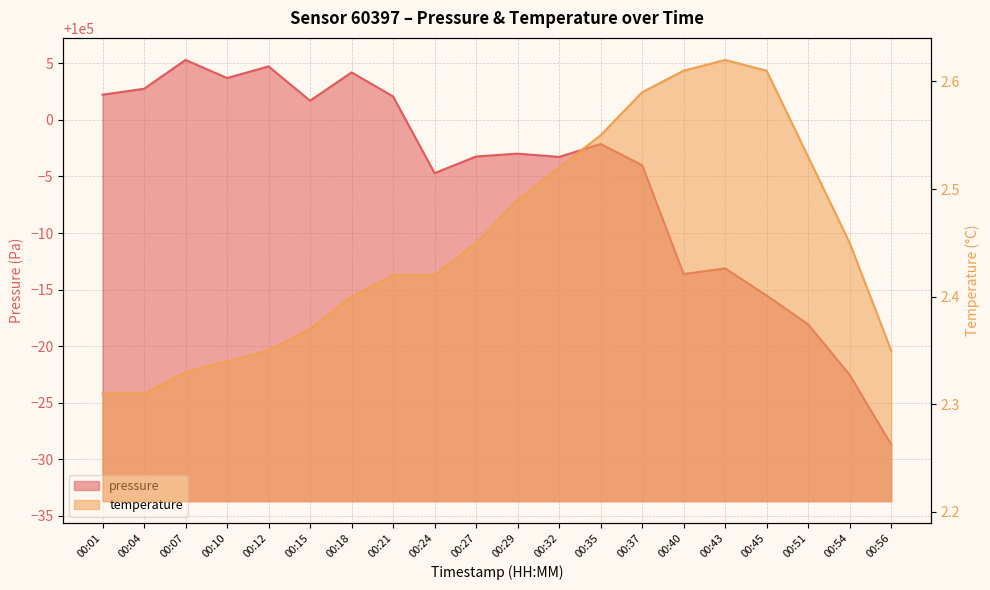

At which category is the sum across all series the highest?

00:07